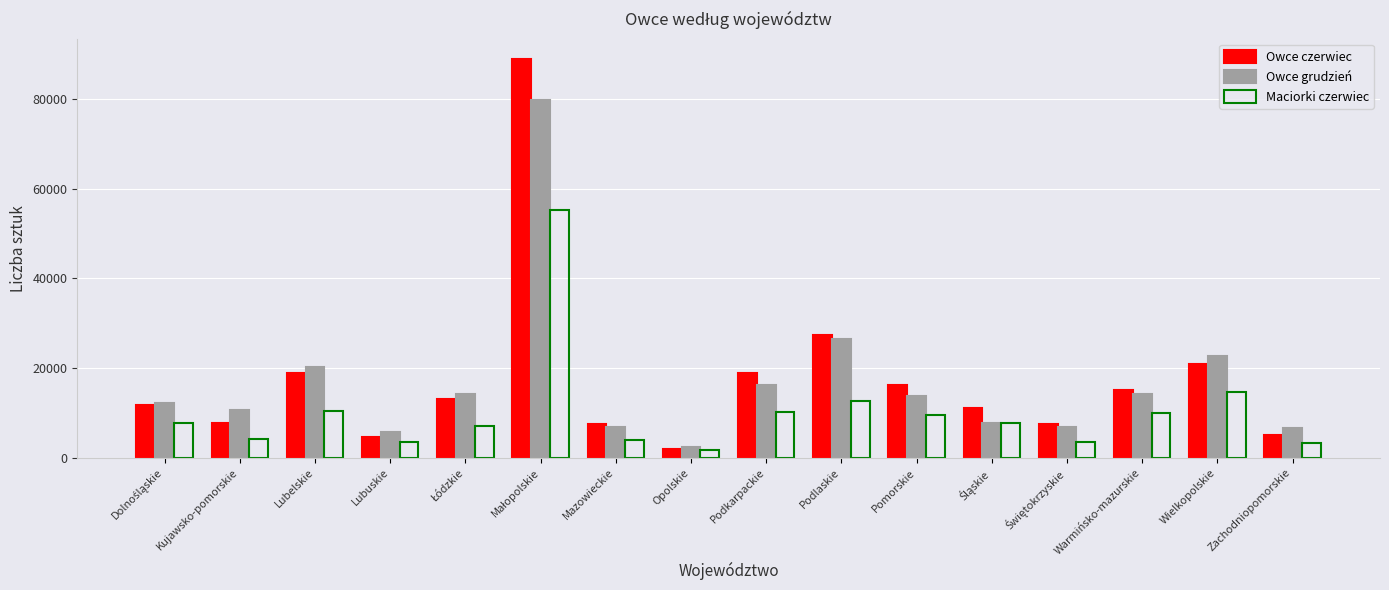

What is the total value across all series at Warmińsko-mazurskie?

39222